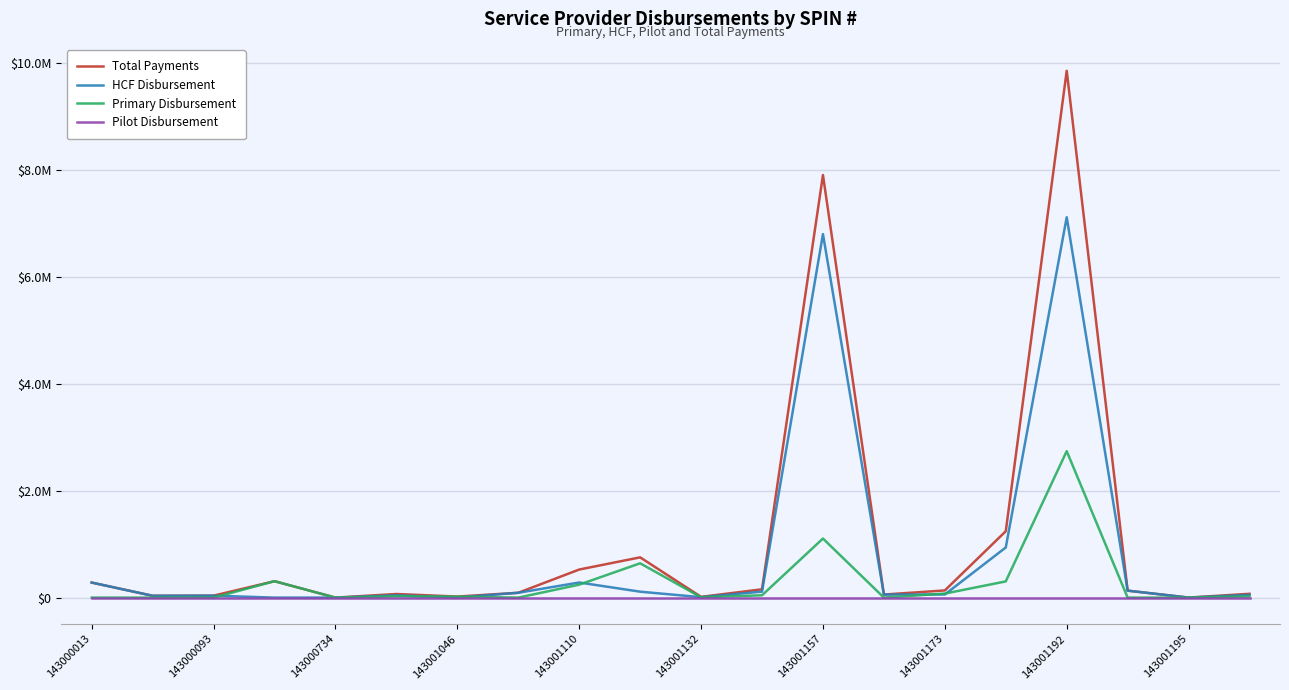

At how many categories does at least one series exceed 5105288?

2